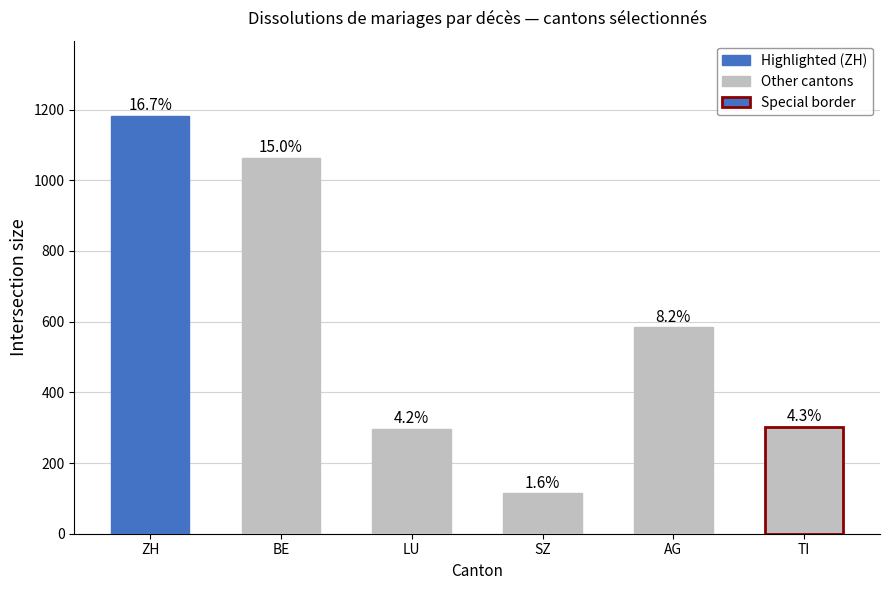

Which category has the highest value across all series?

ZH